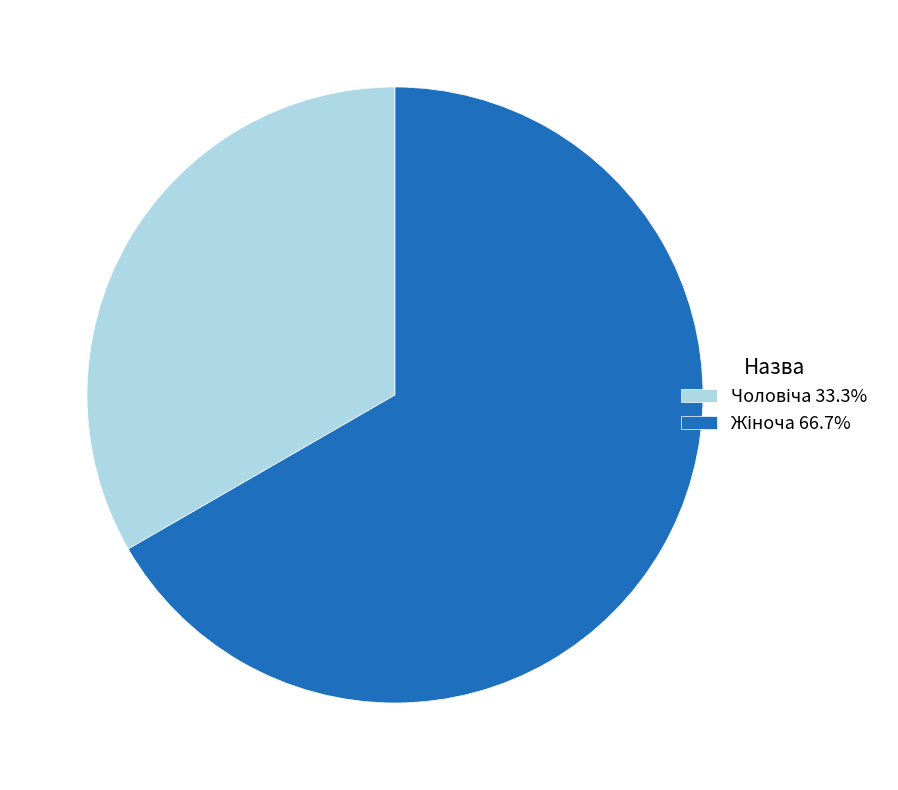

Is there a majority slice in this chart?

Yes